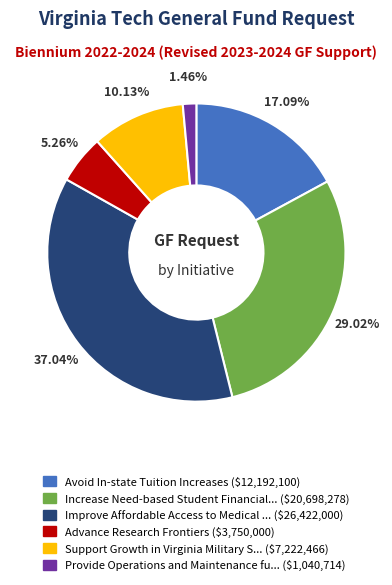

Count the number of slices in the pie.

6